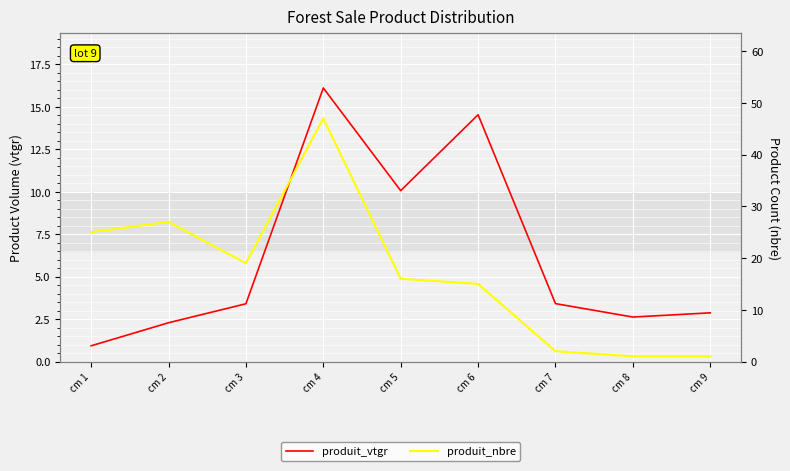

What value does the produit_nbre series have at cm 8?

1.0